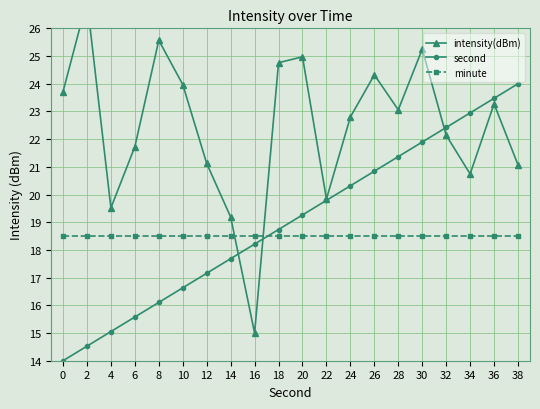

What is the difference between the intensity(dBm) values at 30 and 10?

1.3